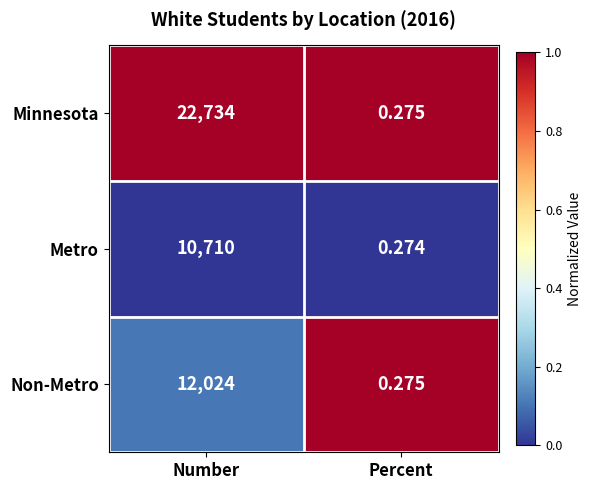

Rank the categories by Metro value from lowest to highest.

Percent, Number